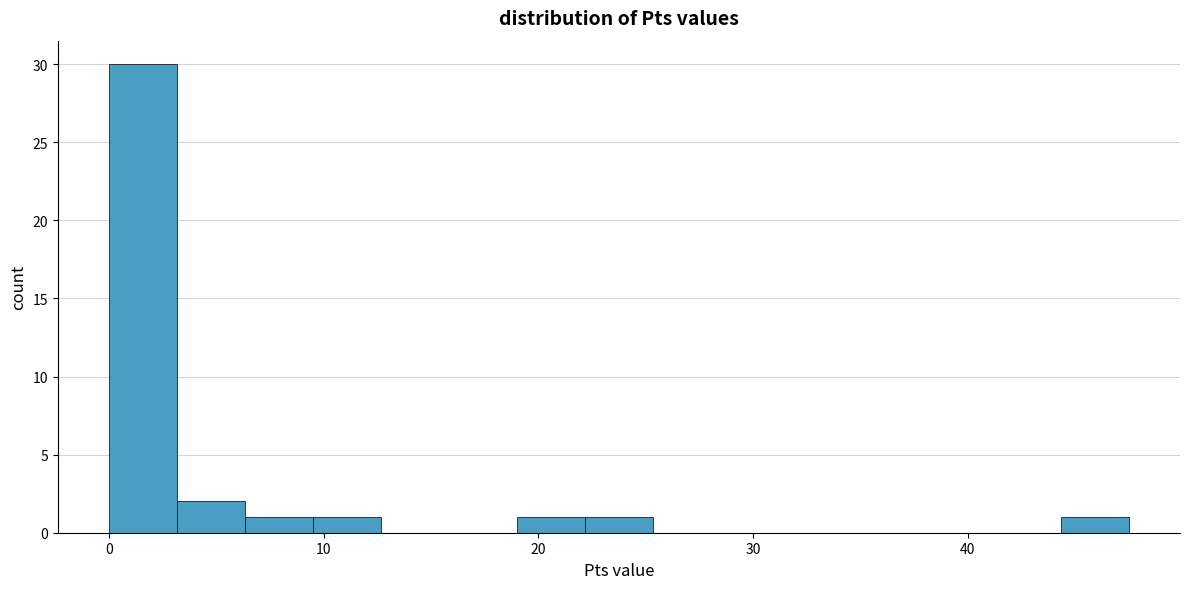

Around what value on the x-axis is the tallest bar? Give the approximate position of its centre, as read against the axis.

2